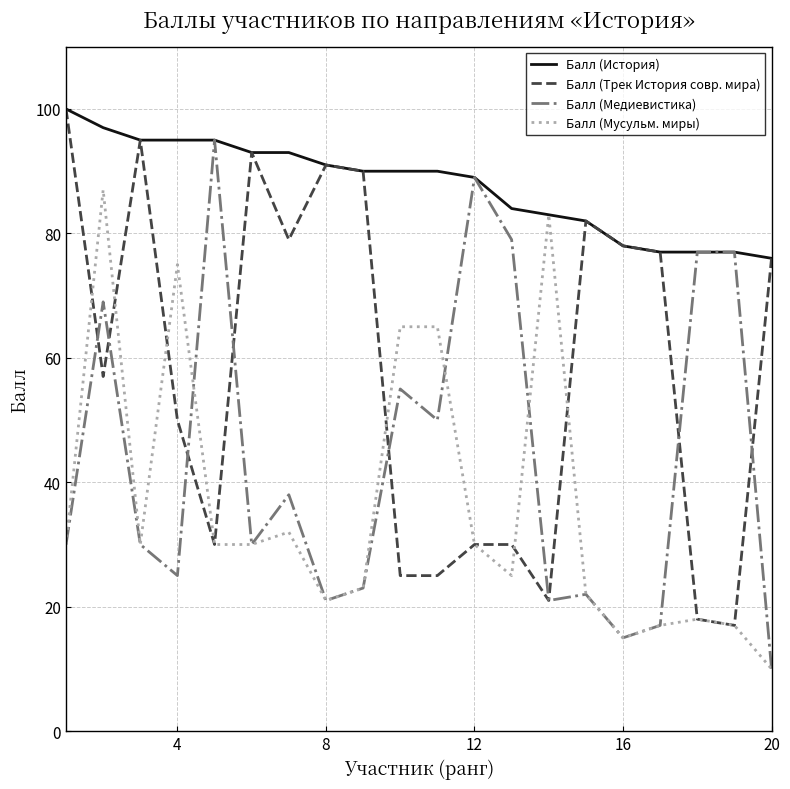

What is the maximum value for Балл (Мусульм. миры)?

87